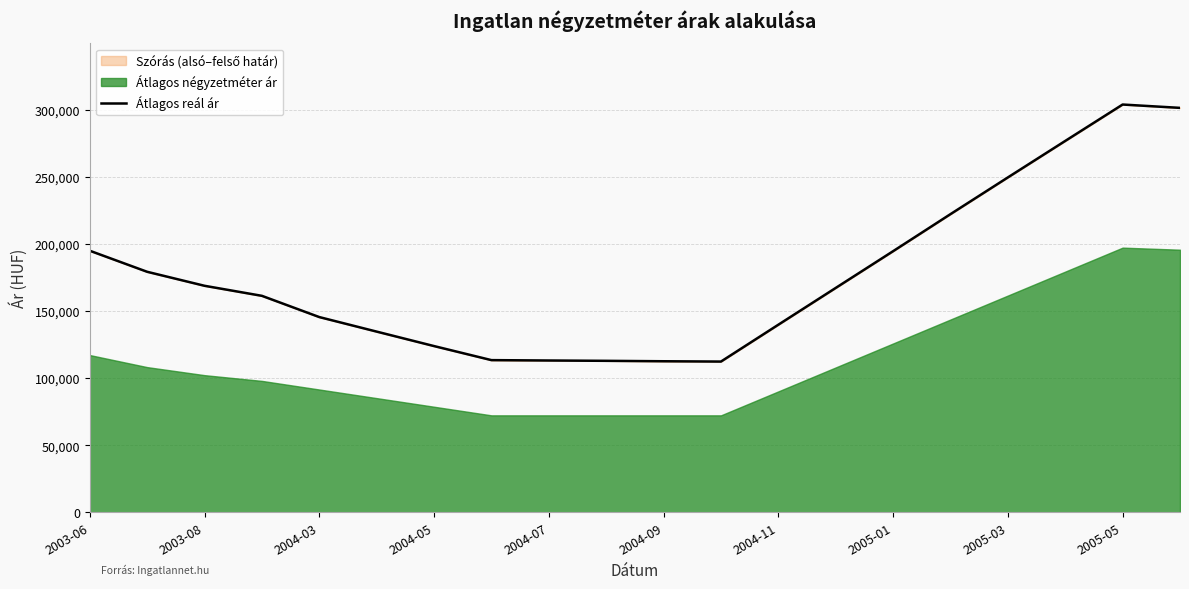

How many data points are above 167157?

9